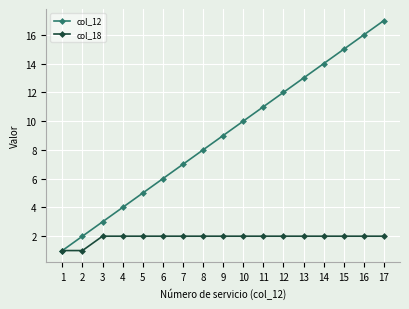

Which category has the highest value across all series?

17